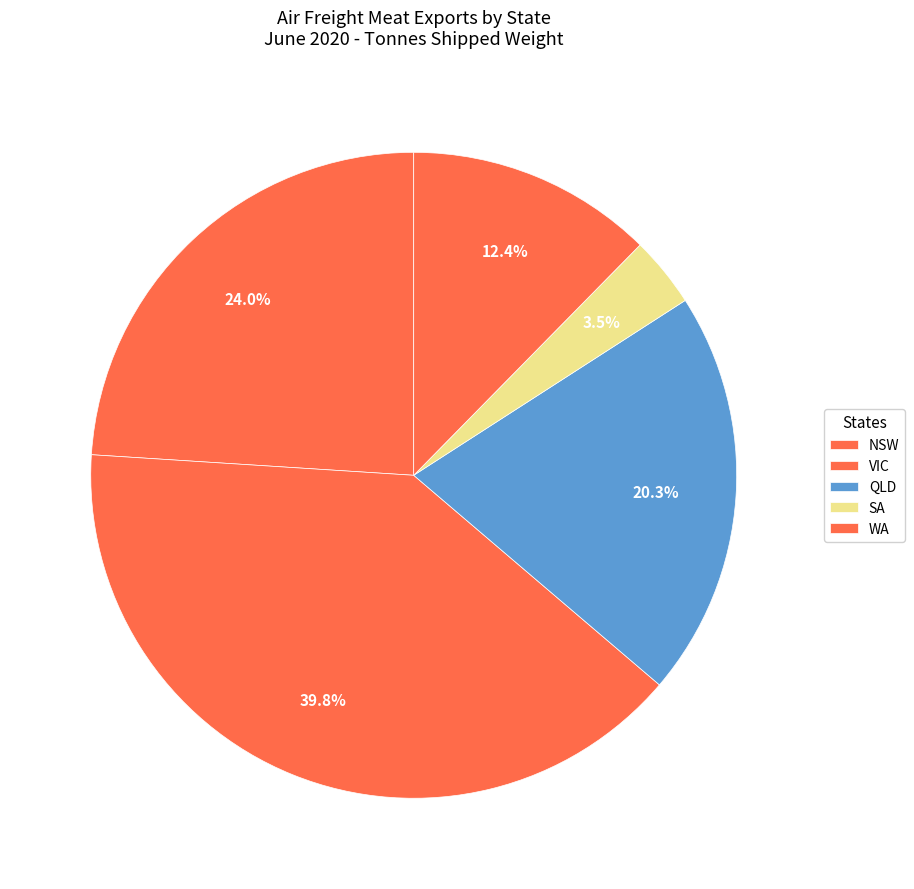

What percentage is the SA slice, to the nearest percent?

3%